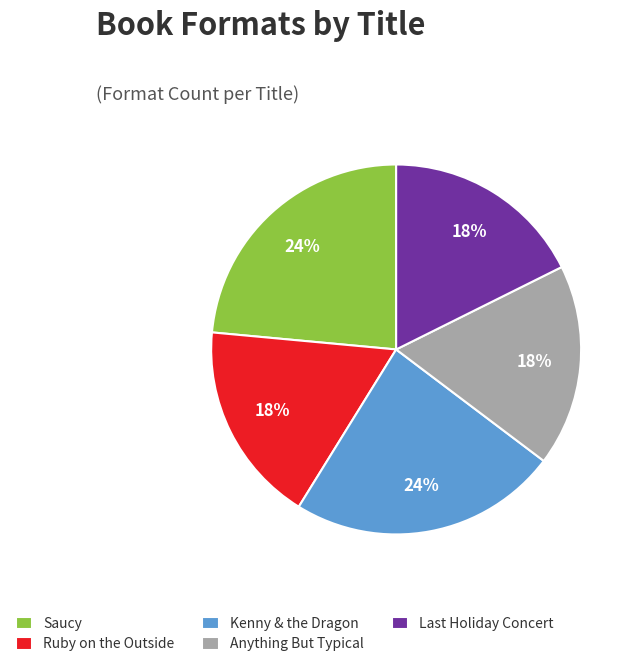

What is the ratio of the value at Saucy to the value at Anything But Typical?

1.3